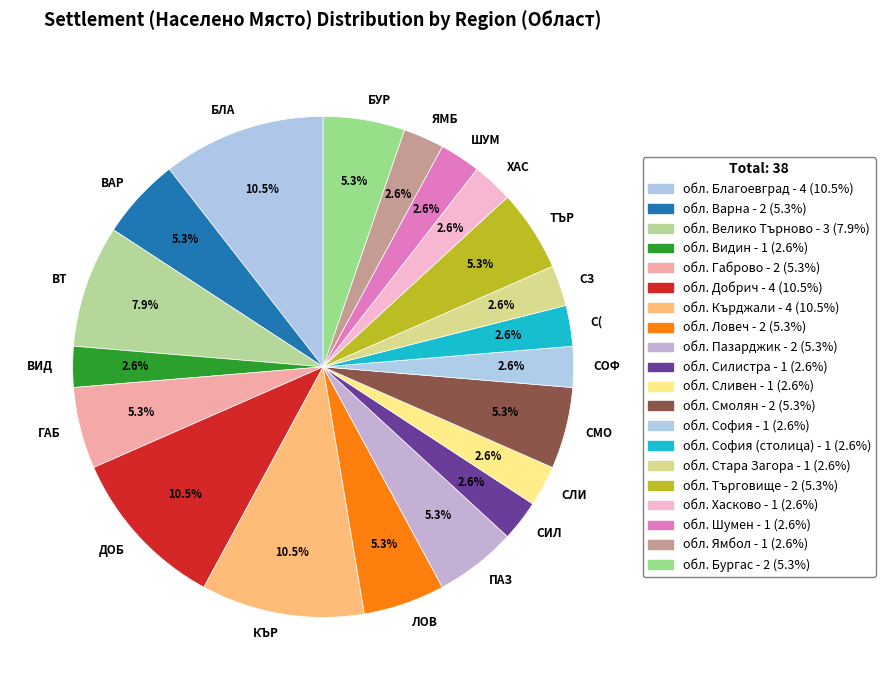

Does any single category account for the majority?

No